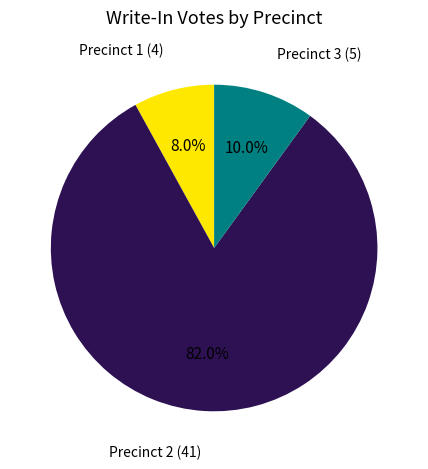

To the nearest percent, what is the difference between the Precinct 1 and Precinct 2 slice percentages?

74%